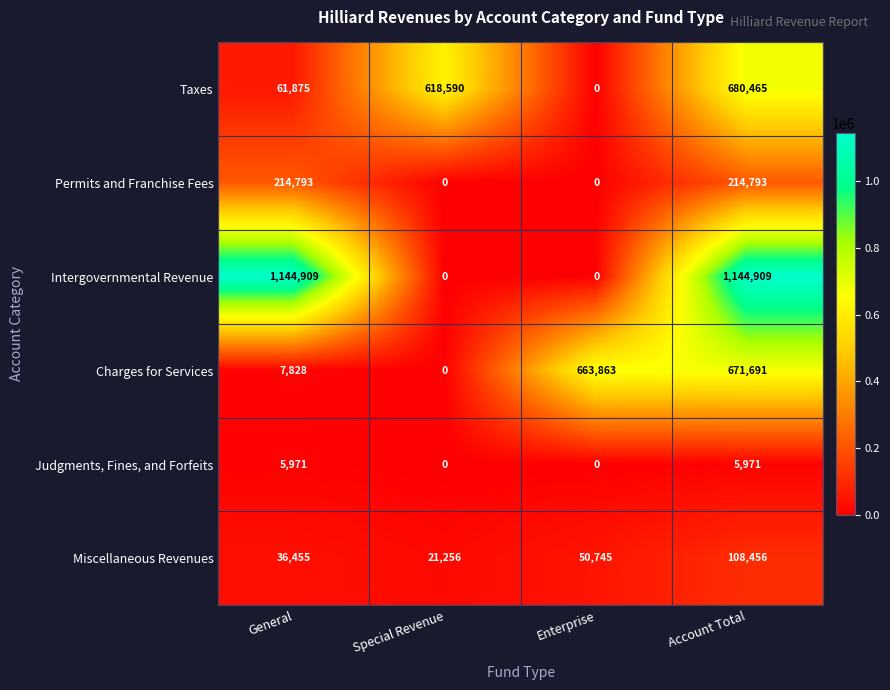

Between General and Account Total, which series saw the biggest shift?

Charges for Services